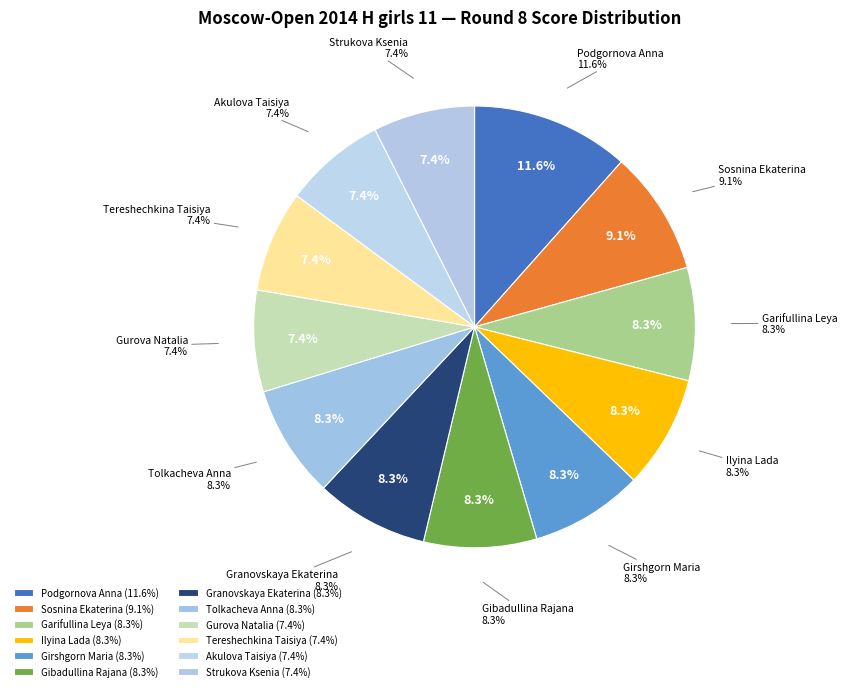

Which category has the biggest portion of the pie?

Podgornova Anna